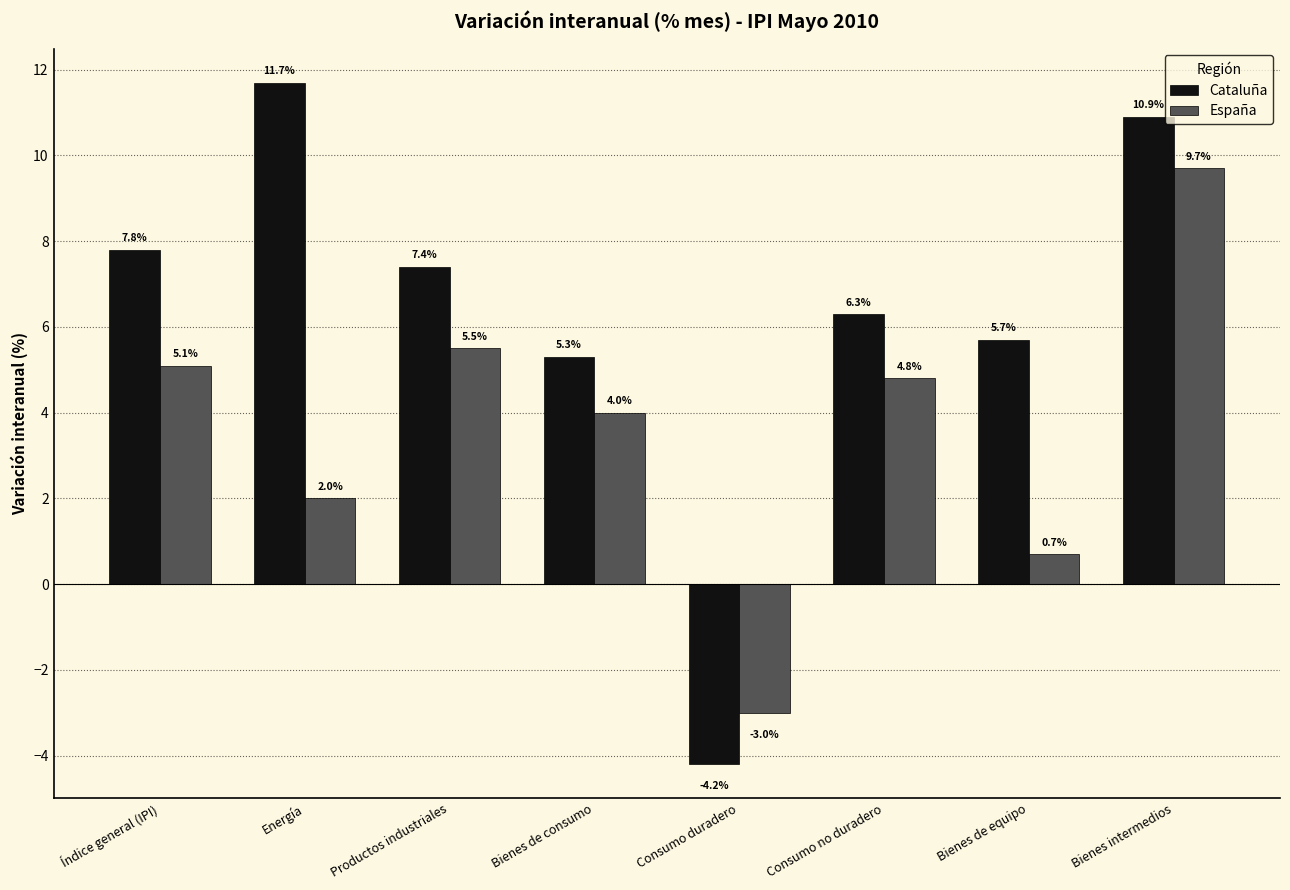

Which series has the largest total across all categories?

Cataluña